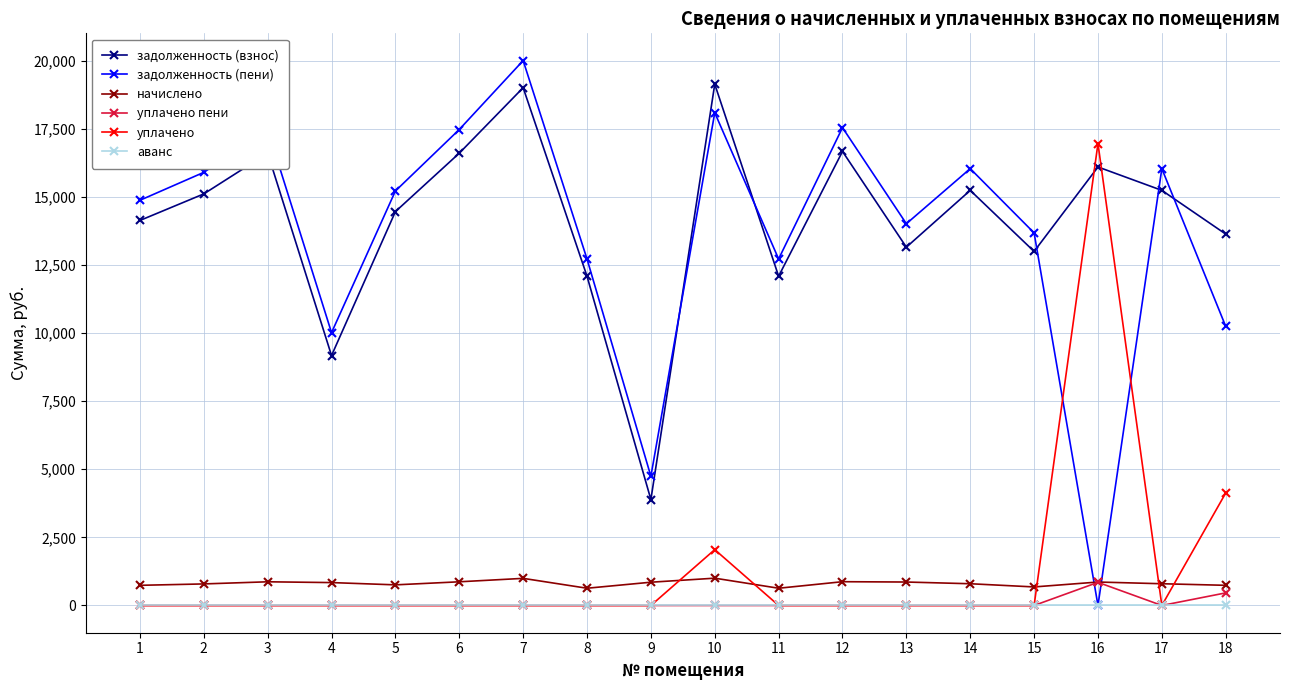

How many interior local peaks does the задолженность (пени) series have?

6